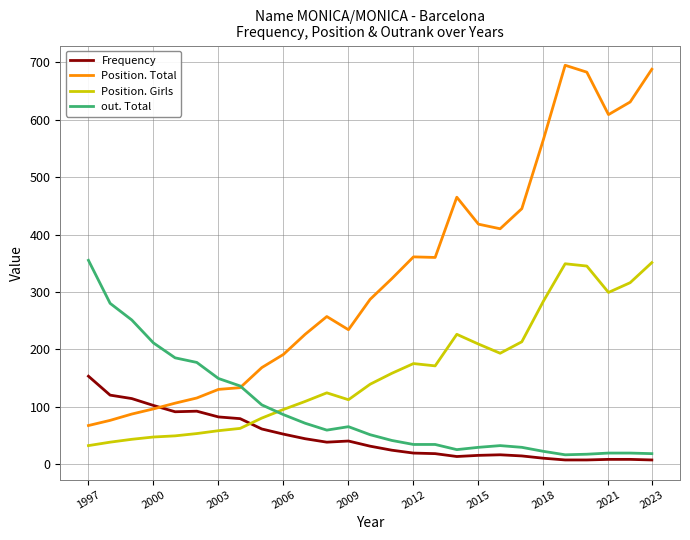

How many values in the out. Total series are below 51?

13